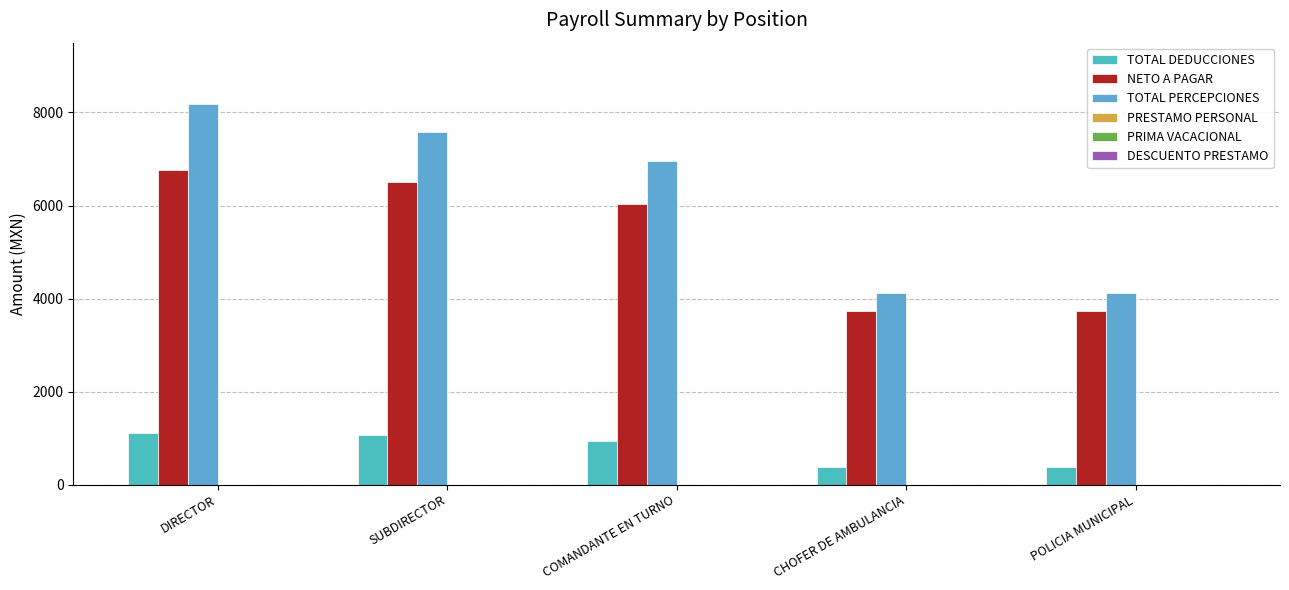

What is the highest value of the TOTAL PERCEPCIONES series?

8191.8